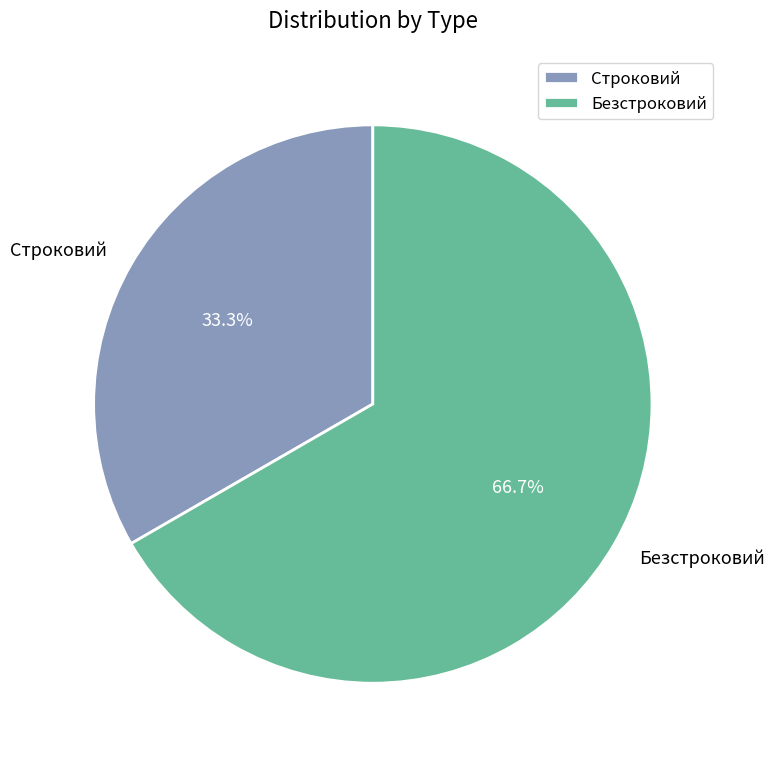

Which category has the smallest portion of the pie?

Строковий